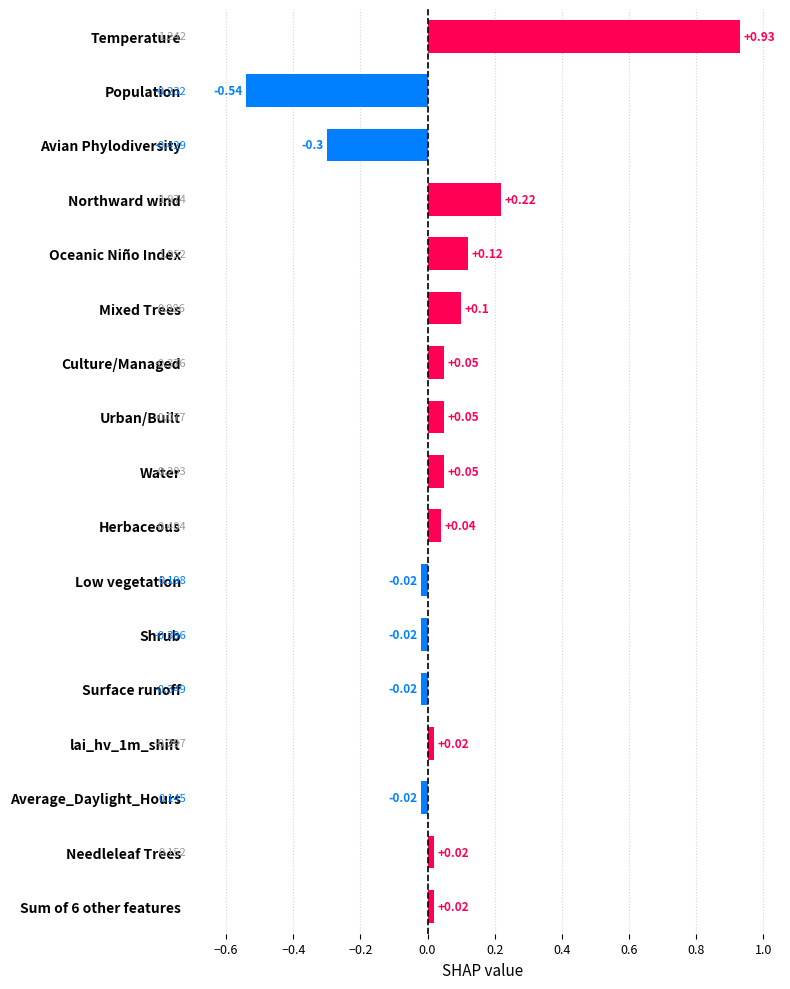

Between Avian Phylodiversity and Northward wind, which is larger?

Northward wind